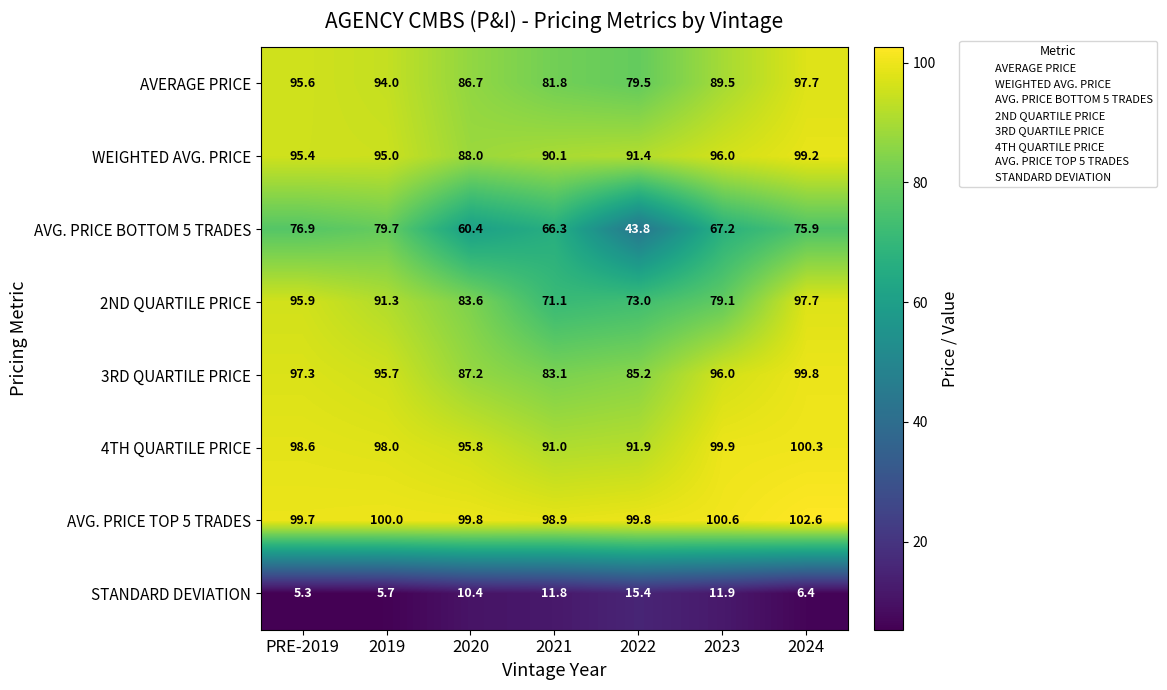

List the labels in order of AVG. PRICE BOTTOM 5 TRADES value, smallest first.

2022, 2020, 2021, 2023, 2024, PRE-2019, 2019